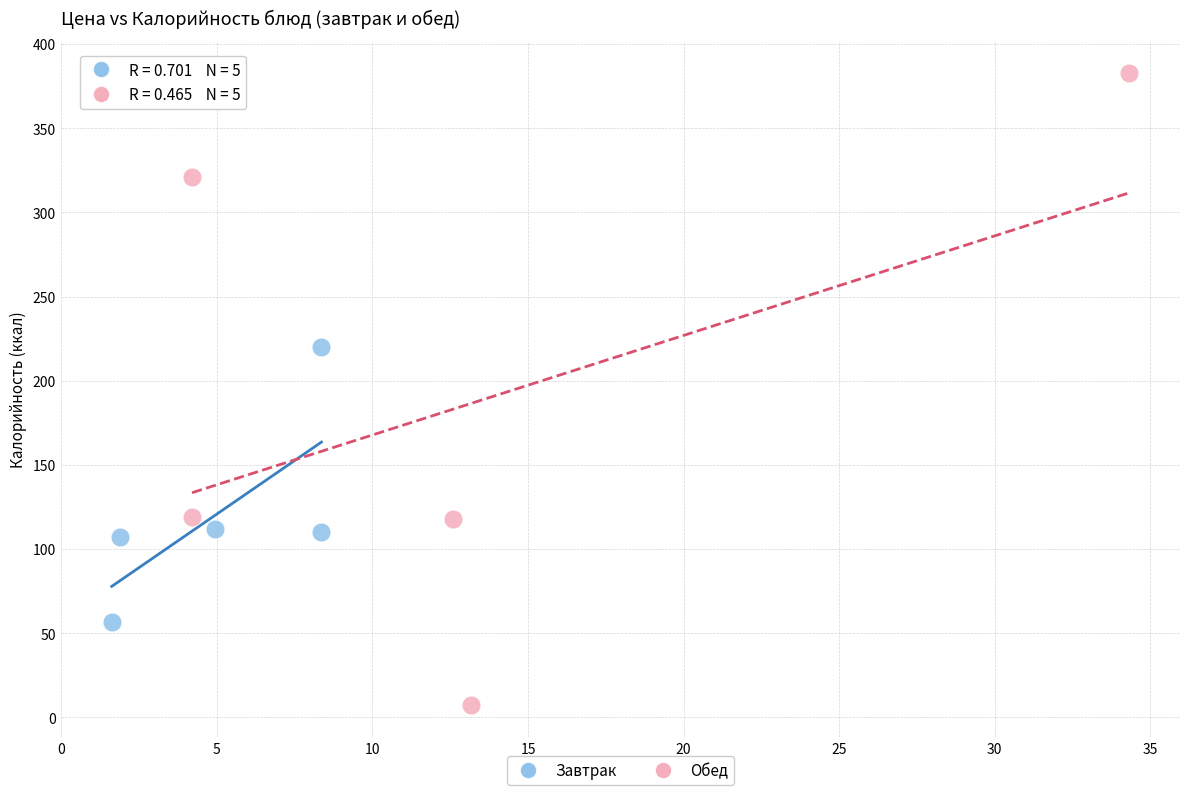

What are all the series names shown in the legend?

Завтрак, Обед